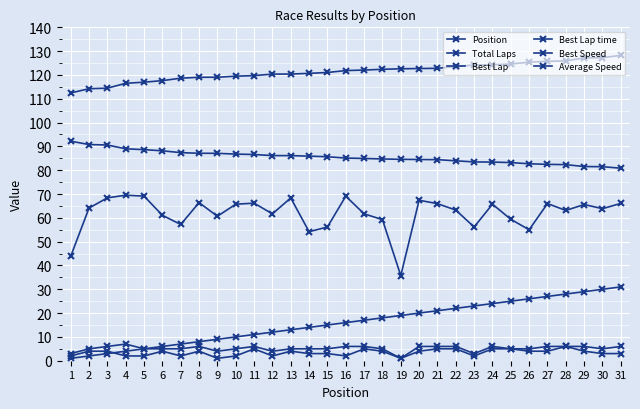

How many Total Laps values are between 5 and 6?

25